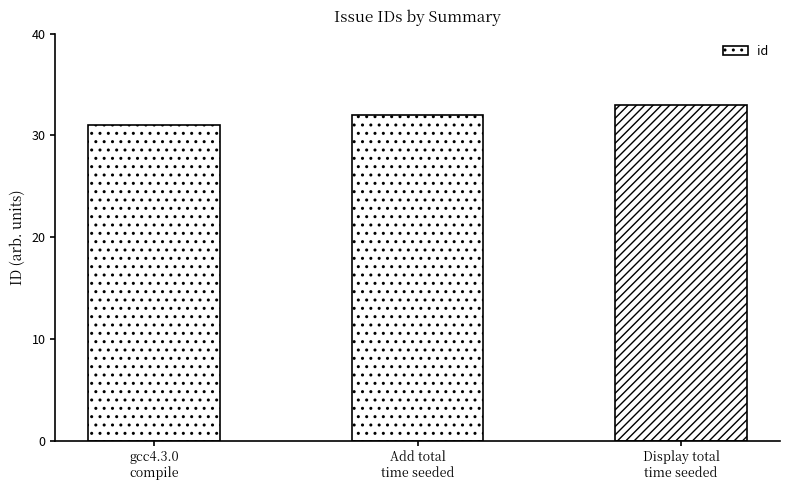

The value at gcc4.3.0
compile is 31. True or false?

True